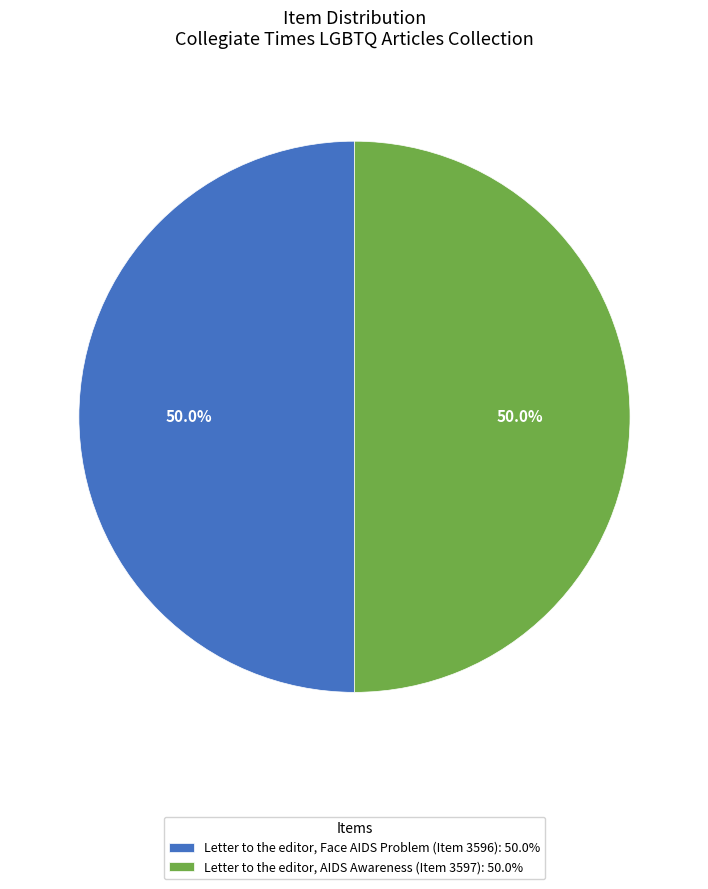

To the nearest percent, what portion does Letter to the editor, Face AIDS Problem (Item 3596) represent?

50%